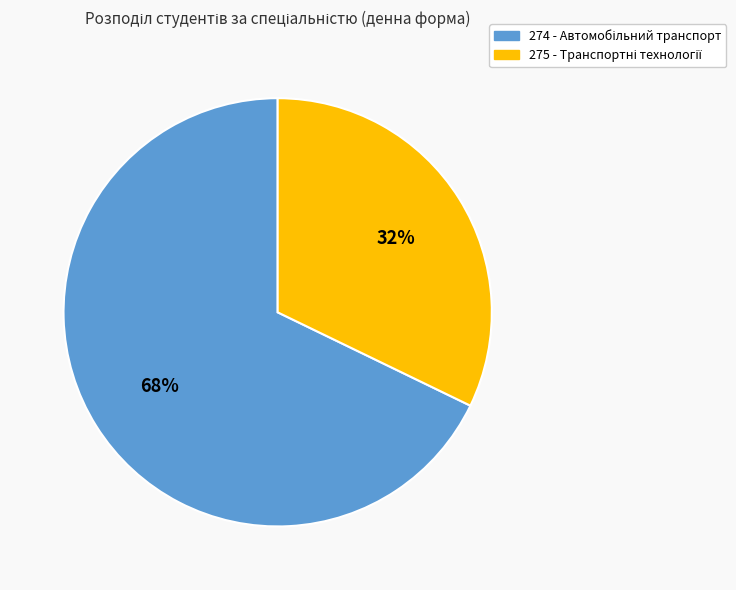

Is there any slice that represents more than half of the pie?

Yes